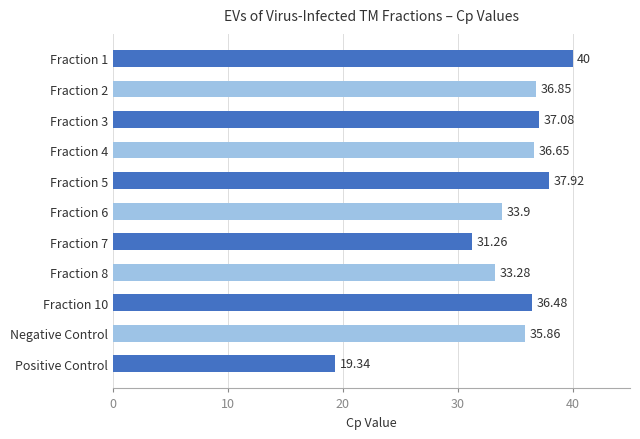

What is the difference between the second highest and second lowest values?

6.7